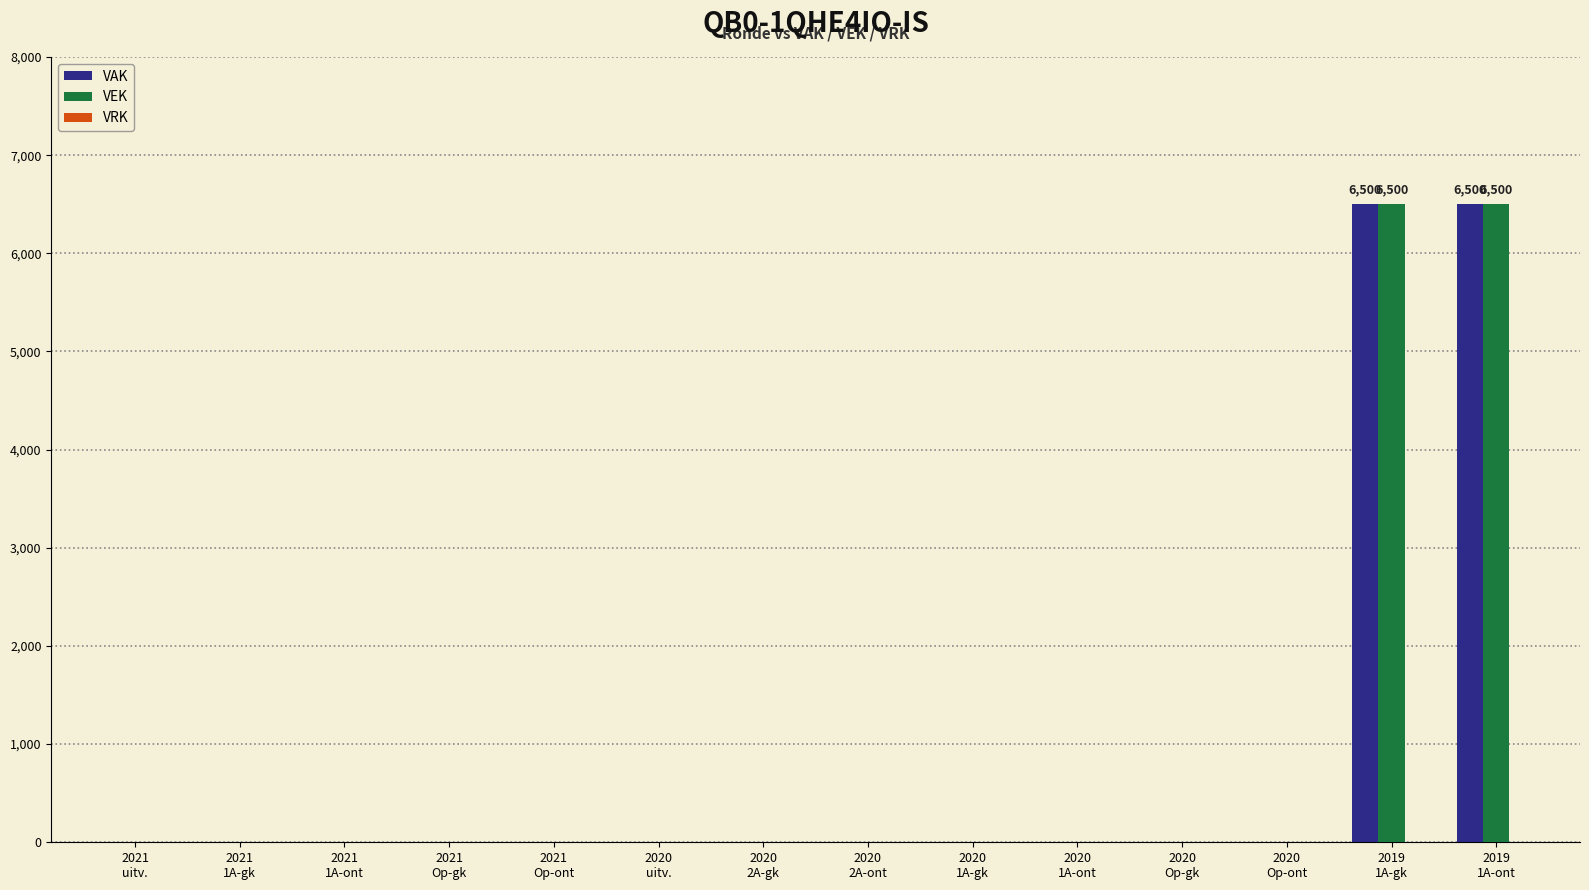

How many categories are shown in the chart?

14